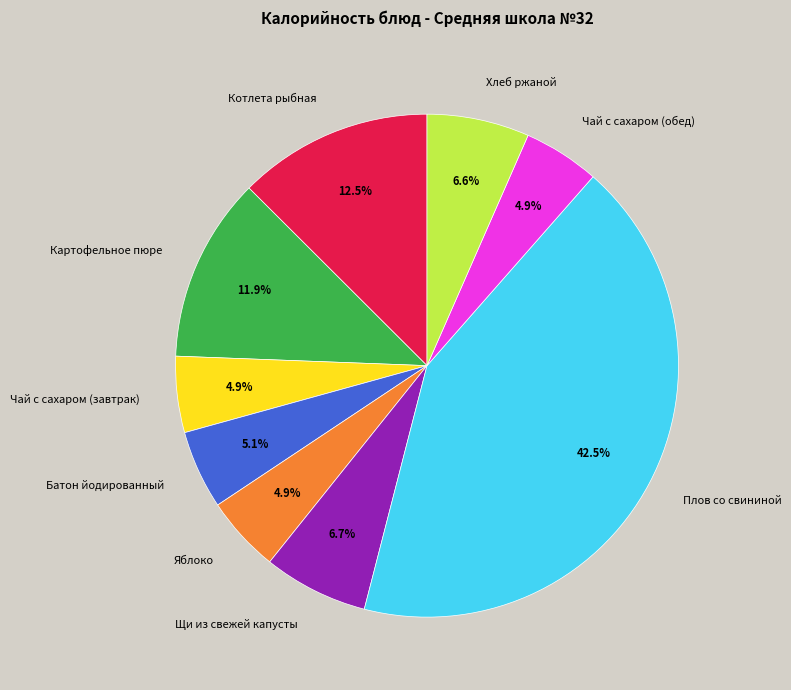

How much of the chart is everything except Щи из свежей капусты?

93.3%